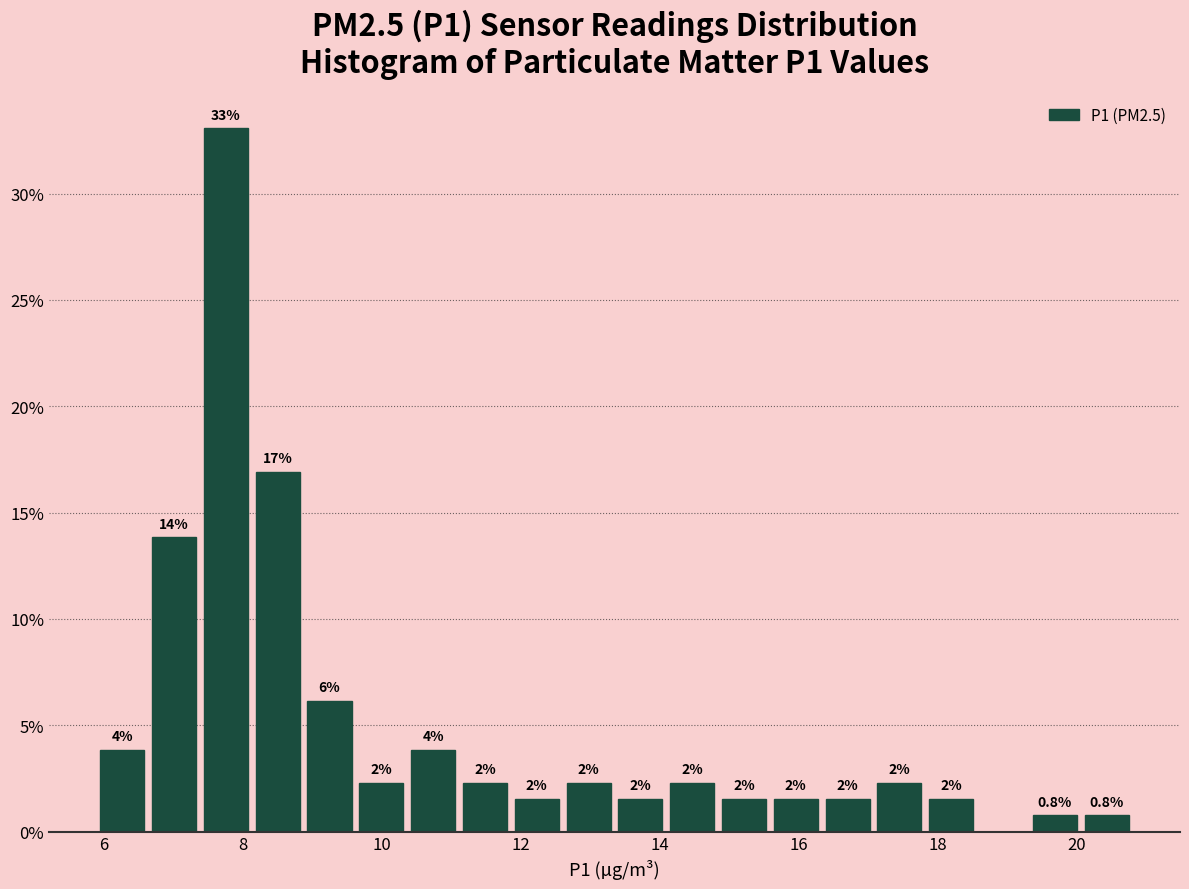

Read against the x-axis, roughly where is the centre of the tallest bar?

7.8